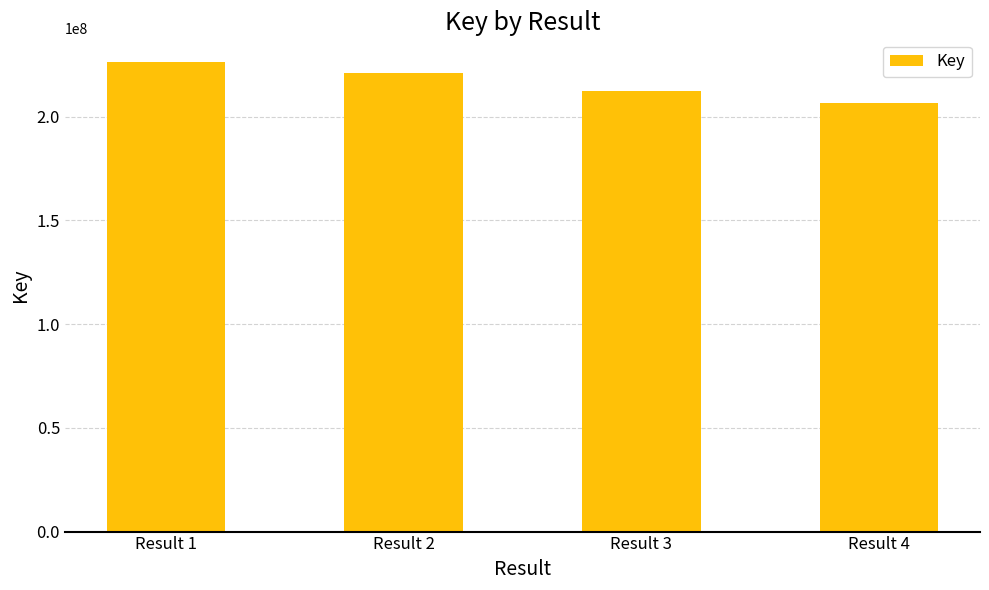

Reading right to left, transcribe all the data shown in this chart.

Result 4=206666987	Result 3=212505477	Result 2=221202742	Result 1=226382822